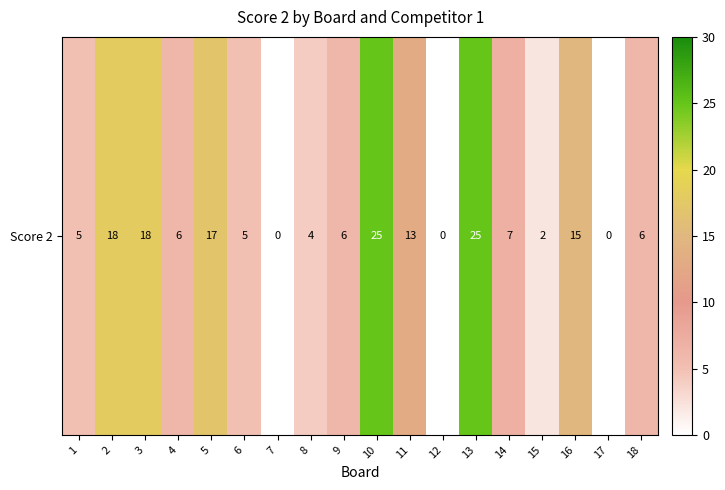

List the labels in order of value, largest first.

10, 13, 2, 3, 5, 16, 11, 14, 4, 9, 18, 1, 6, 8, 15, 7, 12, 17